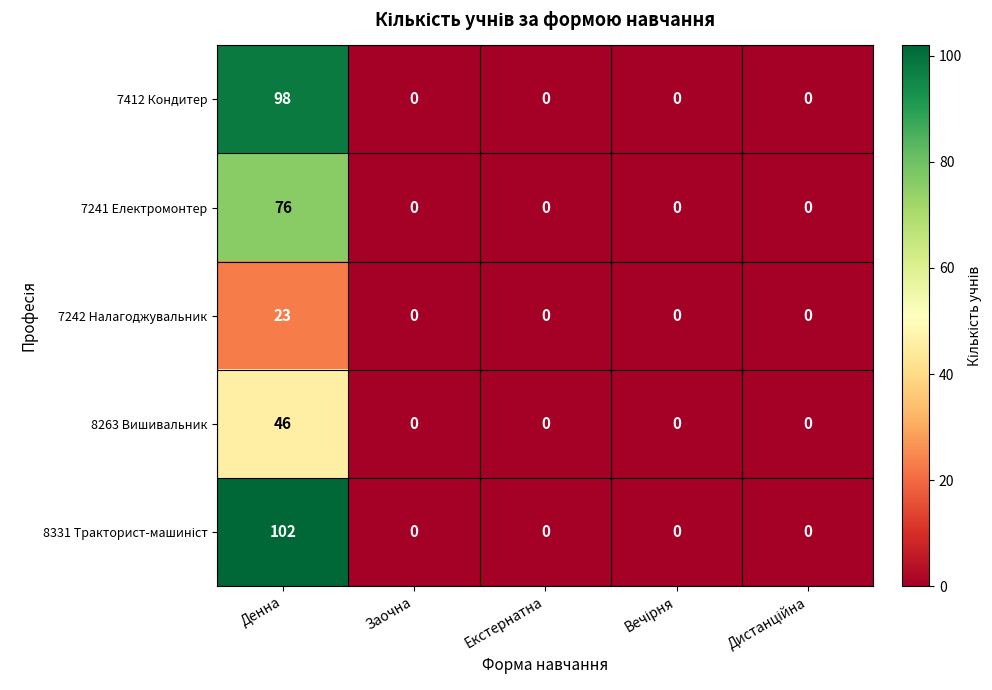

Is it true that 7242 Налагоджувальник equals 0 at Екстернатна?

True